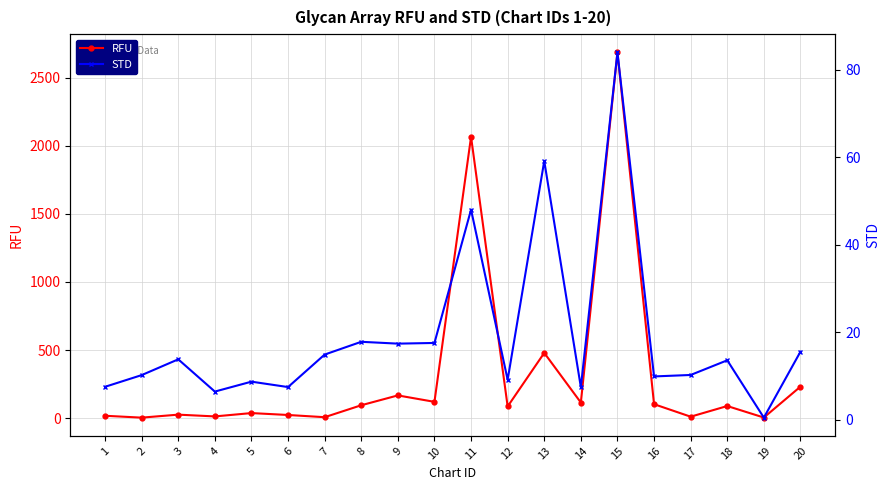

Which series has the largest total across all categories?

RFU